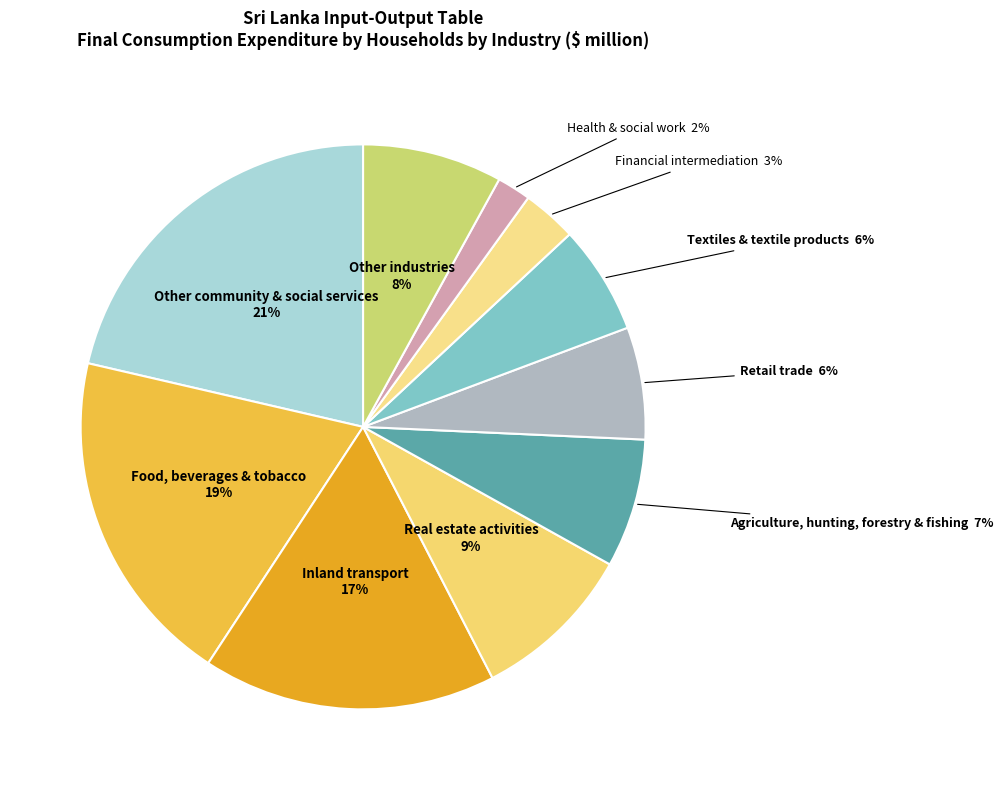

Which slice is the largest?

Other community & social services